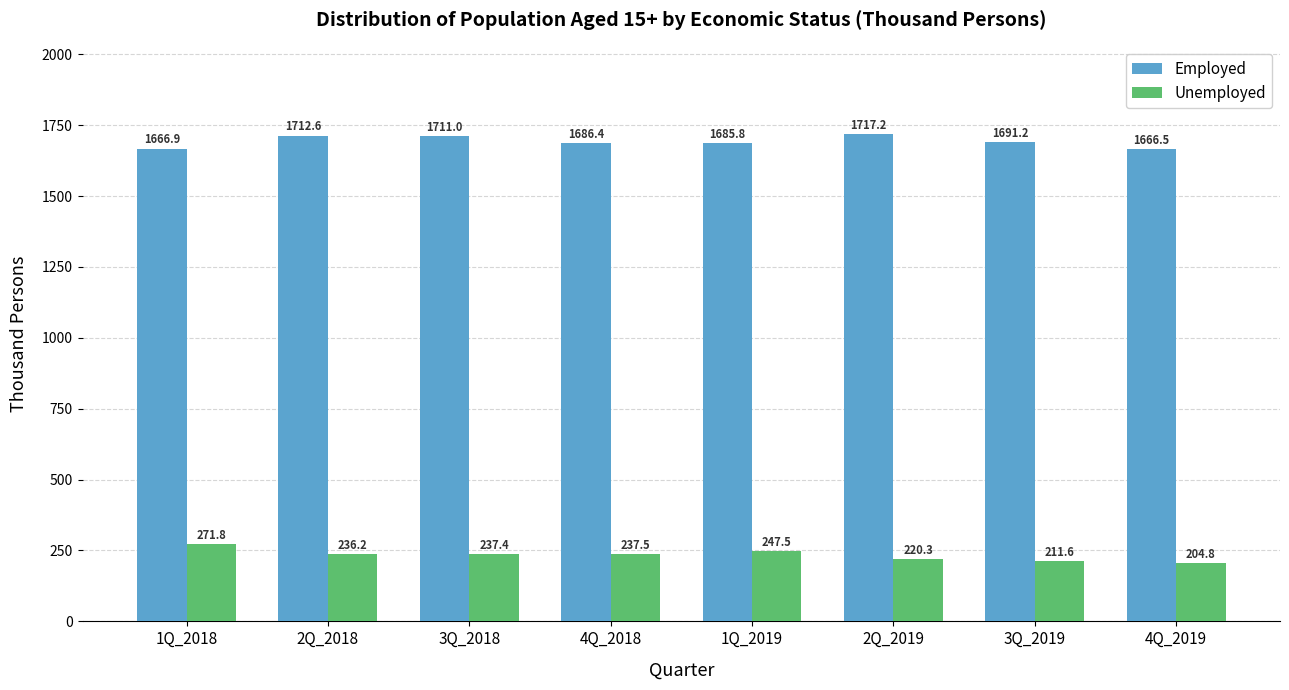

Reading right to left, what are all the values shown in this chart?

Employed: 4Q_2019=1666.5	3Q_2019=1691.2	2Q_2019=1717.2	1Q_2019=1685.8	4Q_2018=1686.4	3Q_2018=1711.0	2Q_2018=1712.6	1Q_2018=1666.9
Unemployed: 4Q_2019=204.8	3Q_2019=211.6	2Q_2019=220.3	1Q_2019=247.5	4Q_2018=237.5	3Q_2018=237.4	2Q_2018=236.2	1Q_2018=271.8